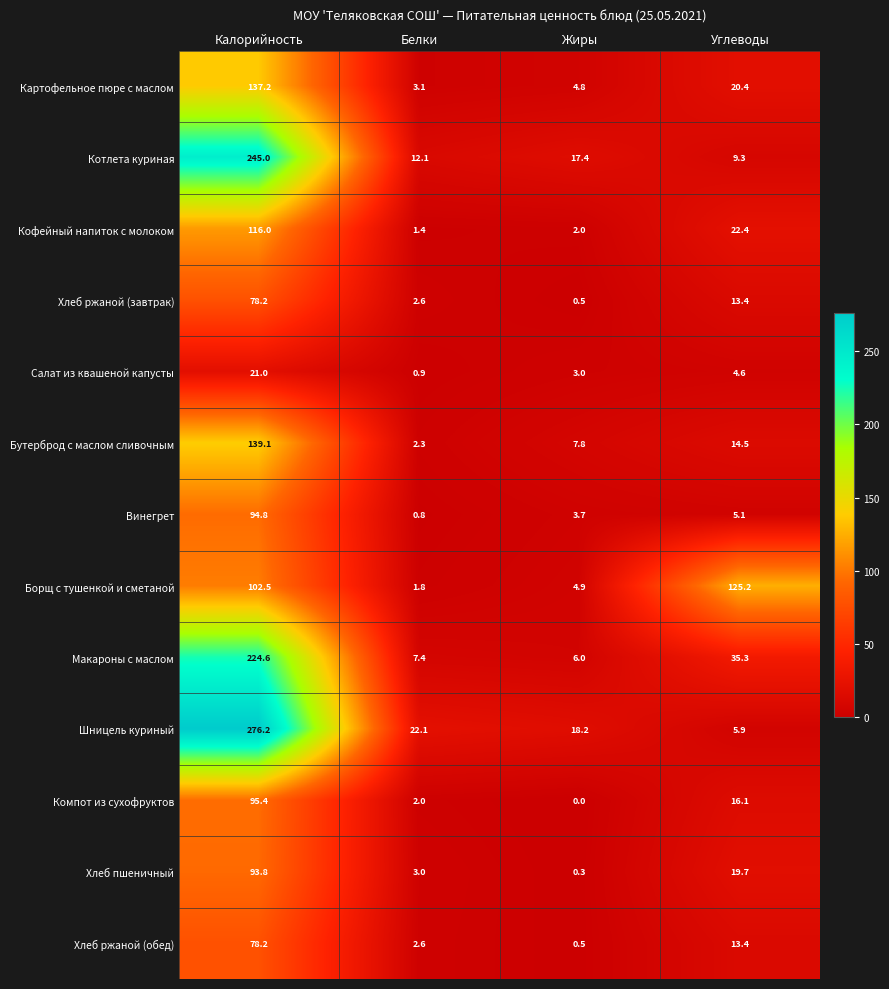

Which series has the widest spread of values?

Шницель куриный